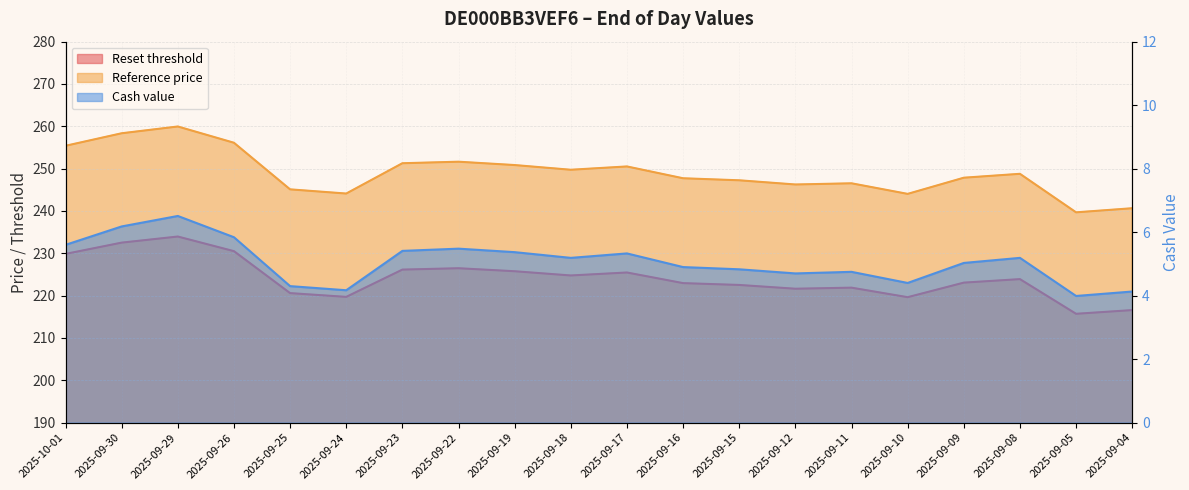

Which has a higher value, 2025-09-23 or 2025-09-16?

2025-09-23